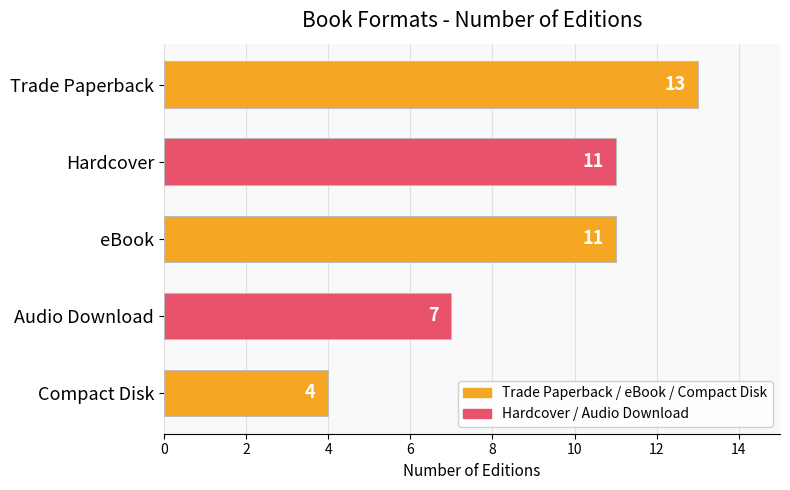

Which has a higher value, Audio Download or Hardcover?

Hardcover